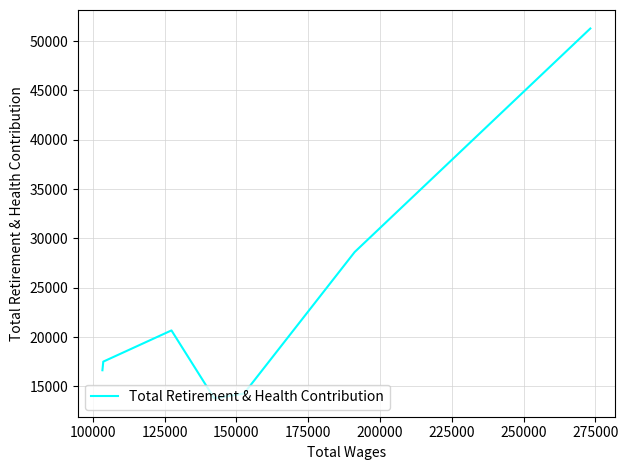

How many lines are shown in the chart?

1